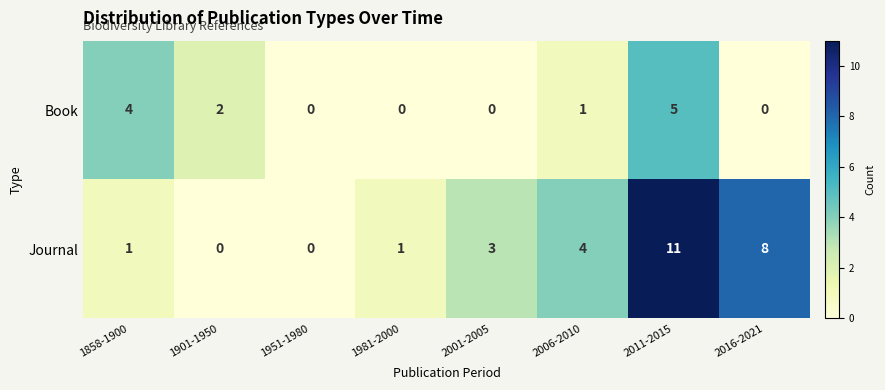

Between 1951-1980 and 2016-2021, which series saw the biggest shift?

Journal